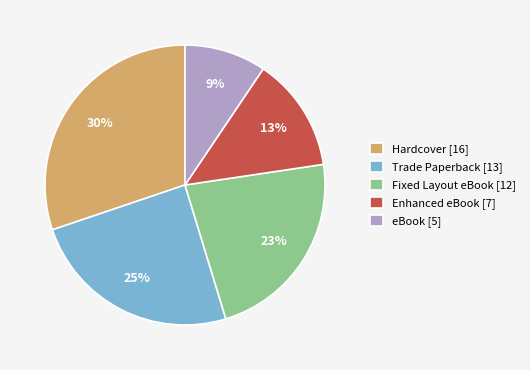

Is the sum of Trade Paperback [13] and Hardcover [16] greater than half?

Yes